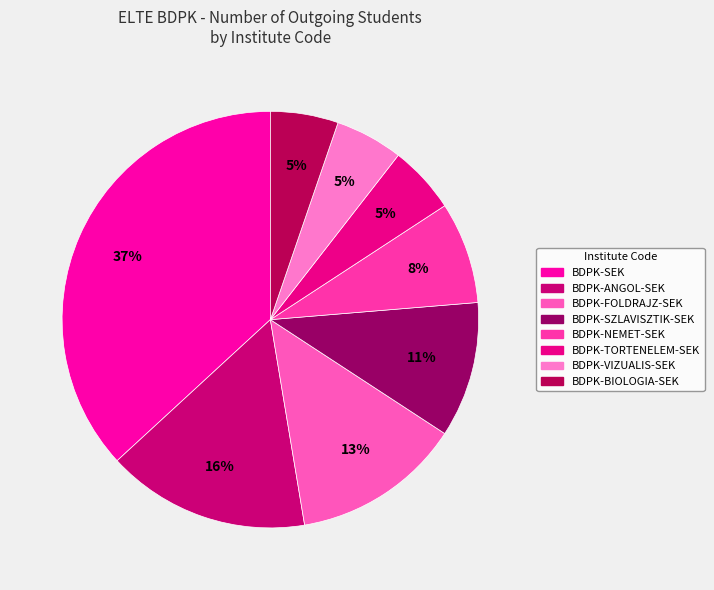

How many segments does this pie chart have?

8